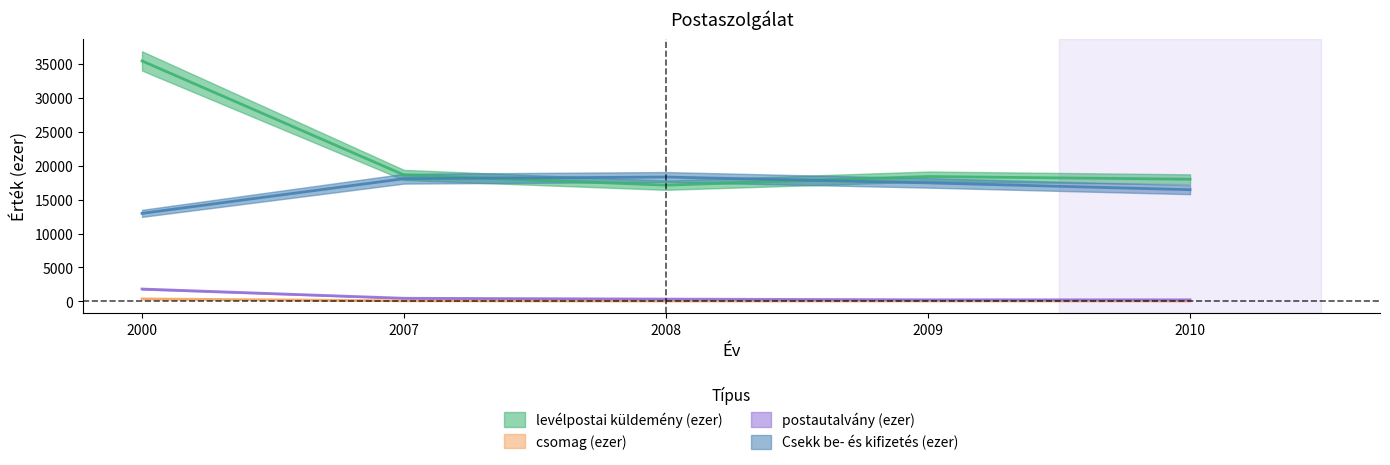

Count the number of categories in the chart.

5